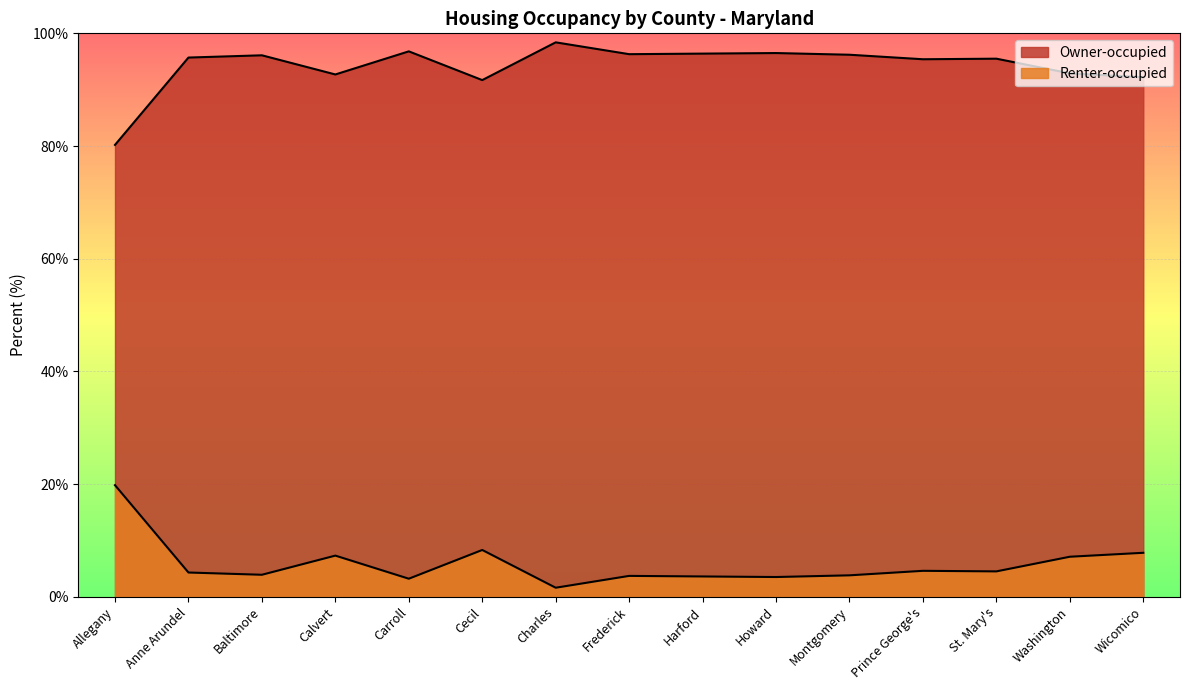

Which series has the largest total across all categories?

Owner-occupied